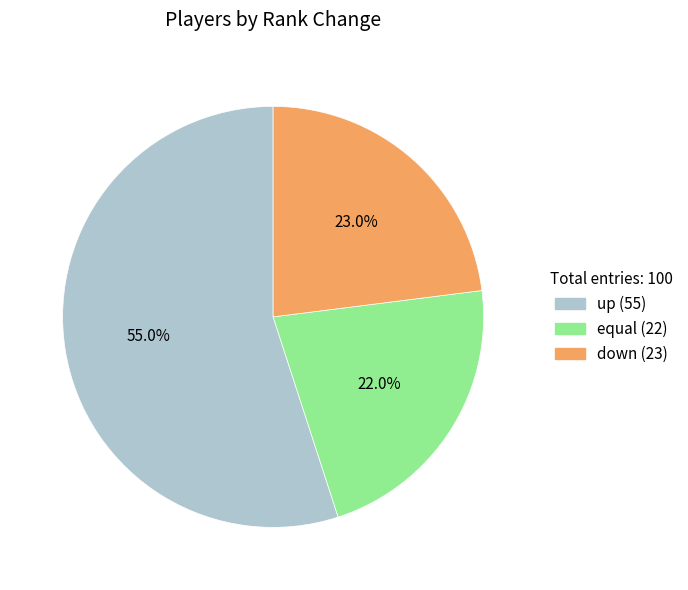

To the nearest percent, what percentage of the pie is down?

23%